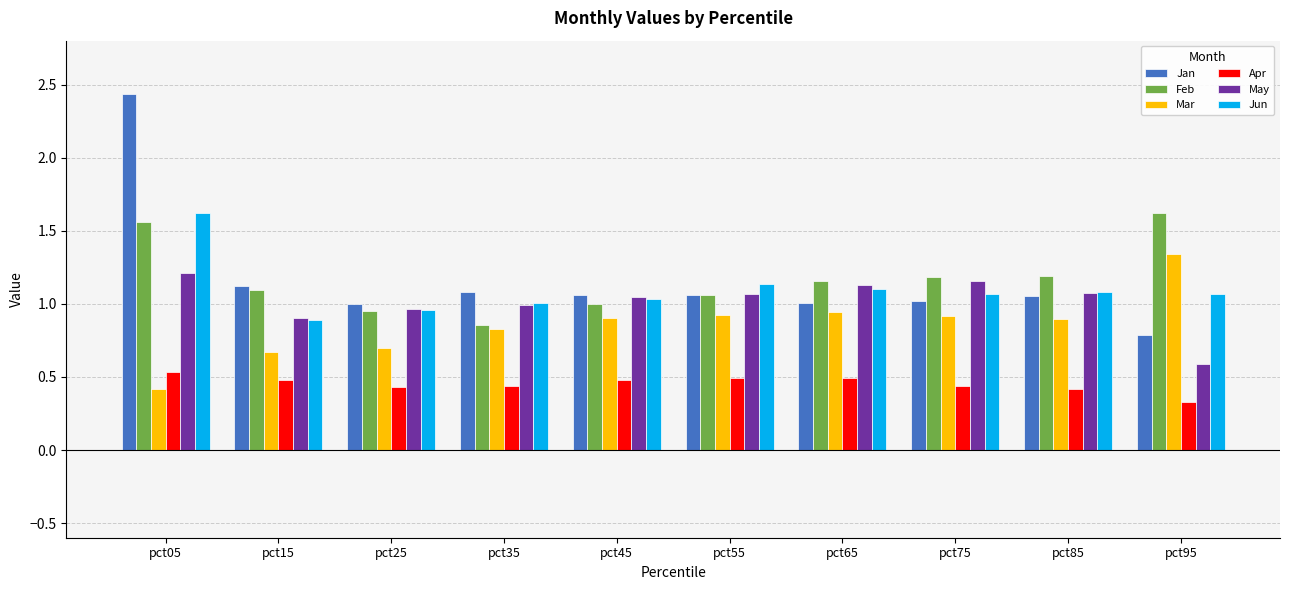

Is it true that May equals 1.0 at pct35?

True